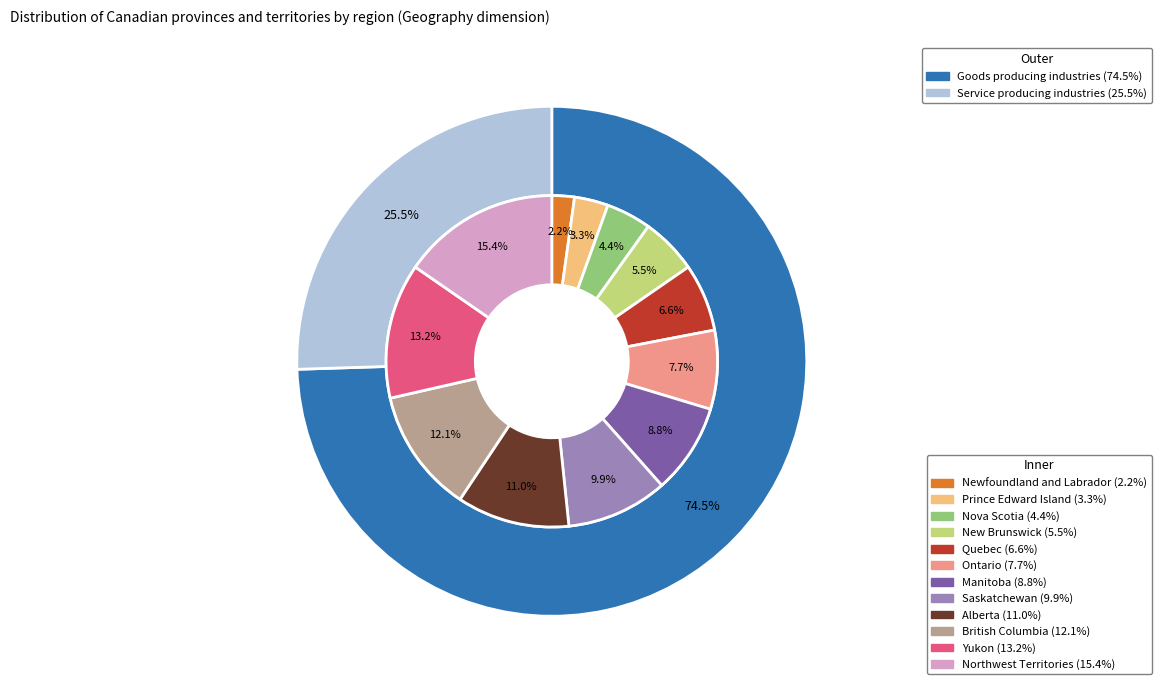

Is New Brunswick the majority of the pie?

No